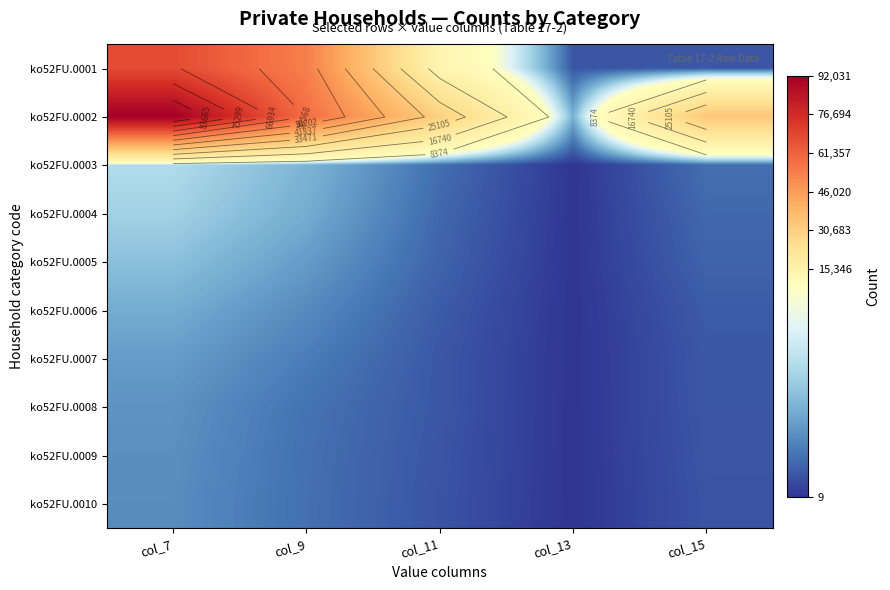

List the labels in order of ko52FU.0005 value, largest first.

col_7, col_9, col_15, col_11, col_13